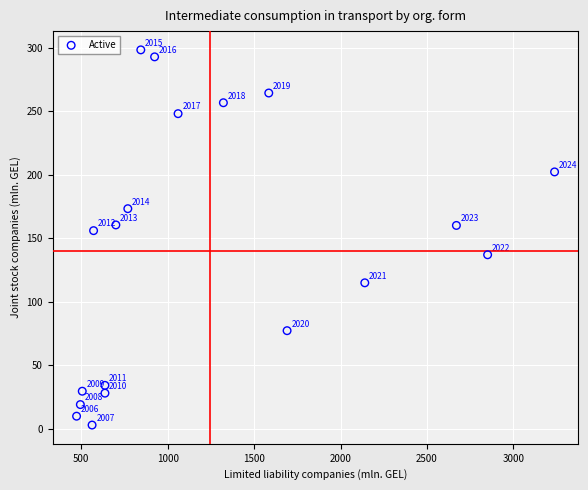

What is the range of Y values (max minus min)?

295.6